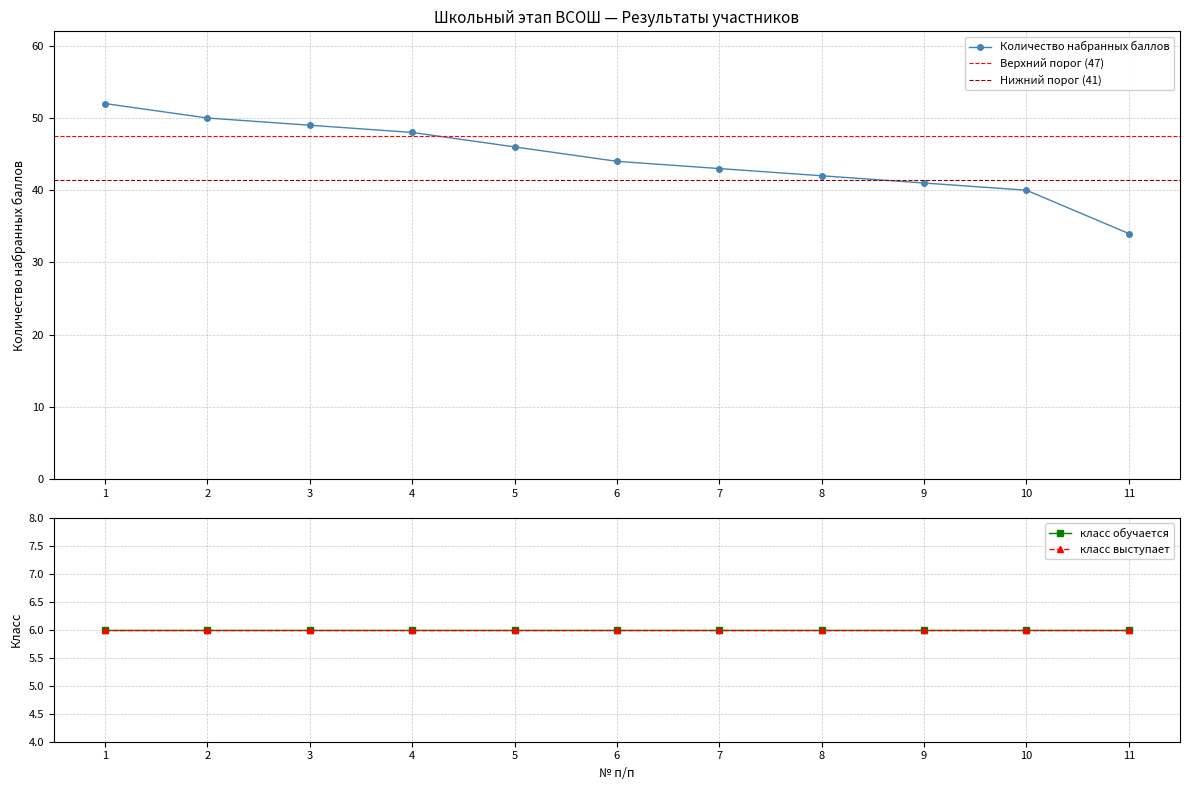

What is the highest value of the класс обучается series?

6